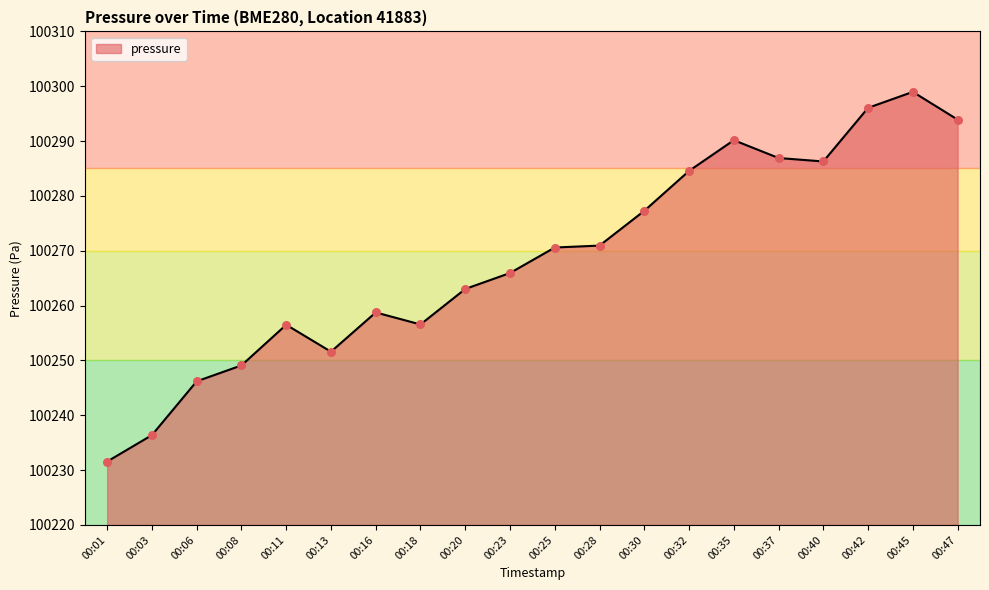

What is the ratio of the value at 00:37 to the value at 00:01?

1.0